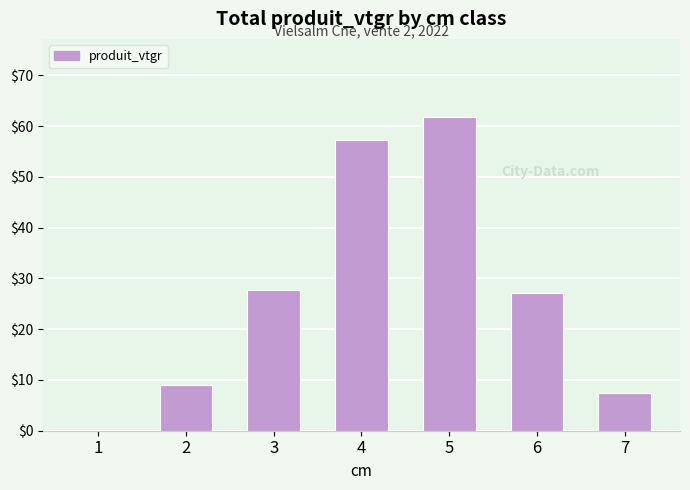

What is the sum of the values at 7 and 5?

69.1